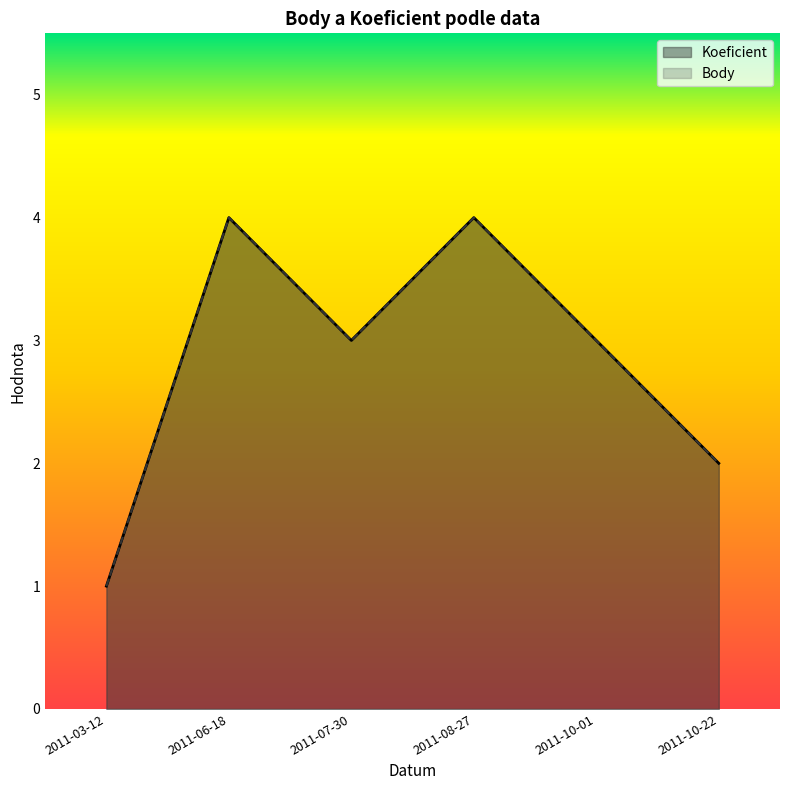

Which series has the largest total across all categories?

Koeficient